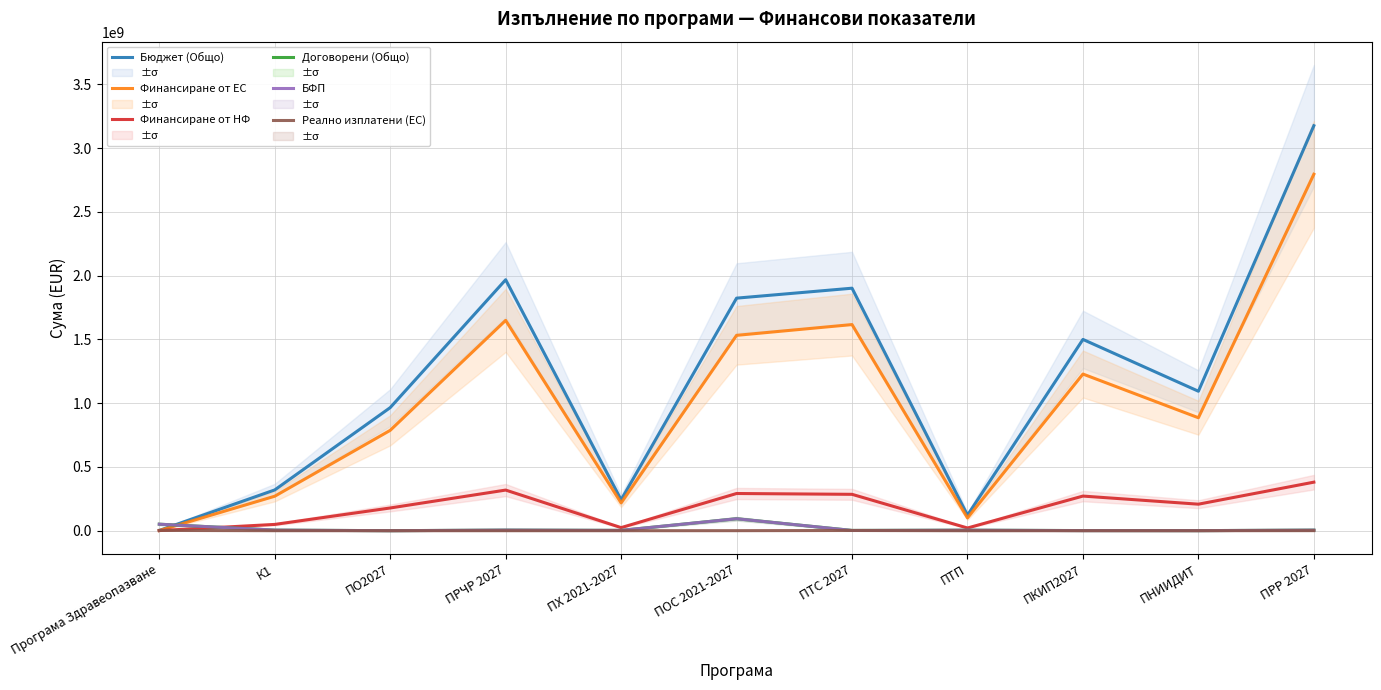

True or false: Бюджет (Общо) has a value of 1823206271.0 at ПОС 2021-2027.

True